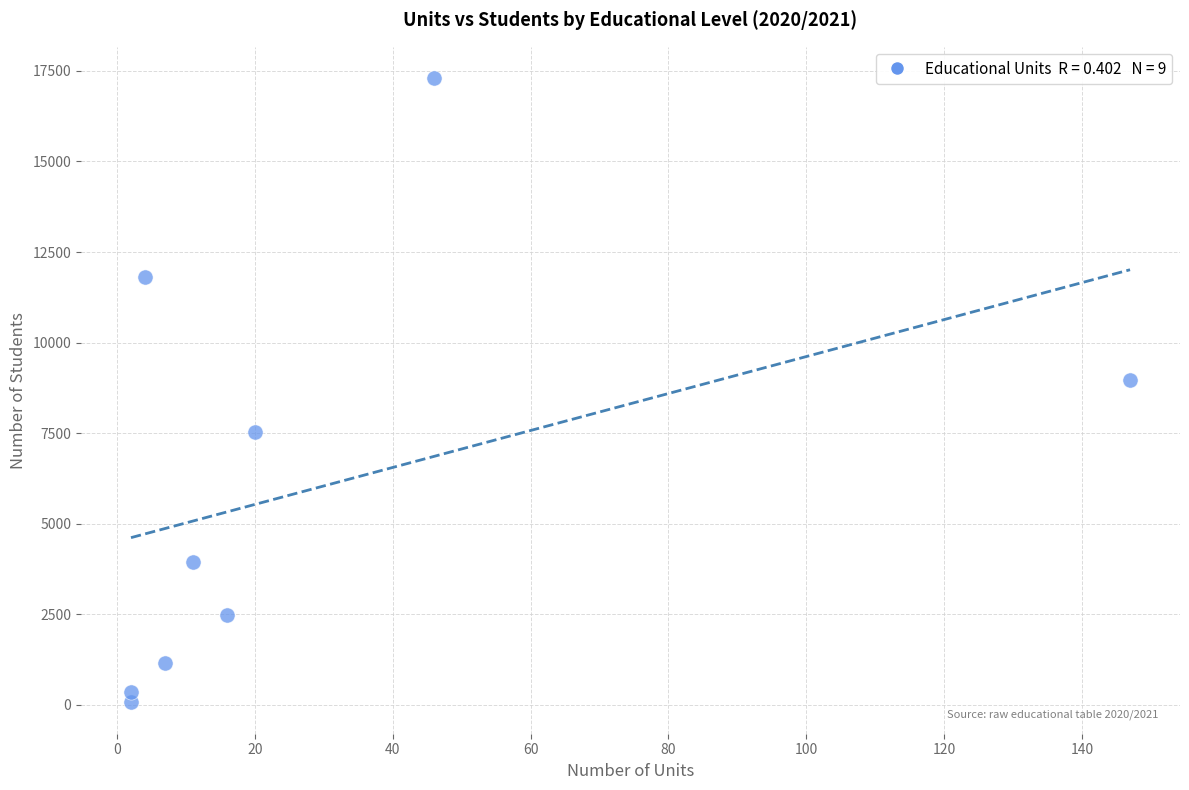

What is the range of Y values (max minus min)?

17240